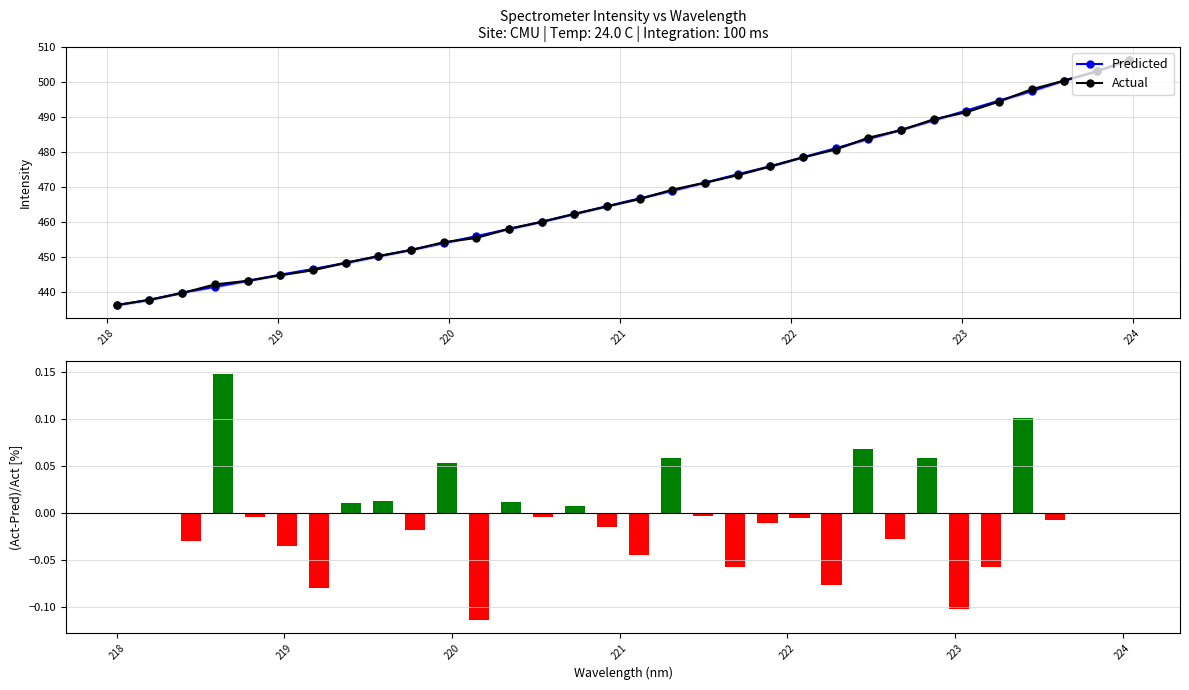

Which series has the widest spread of values?

Predicted